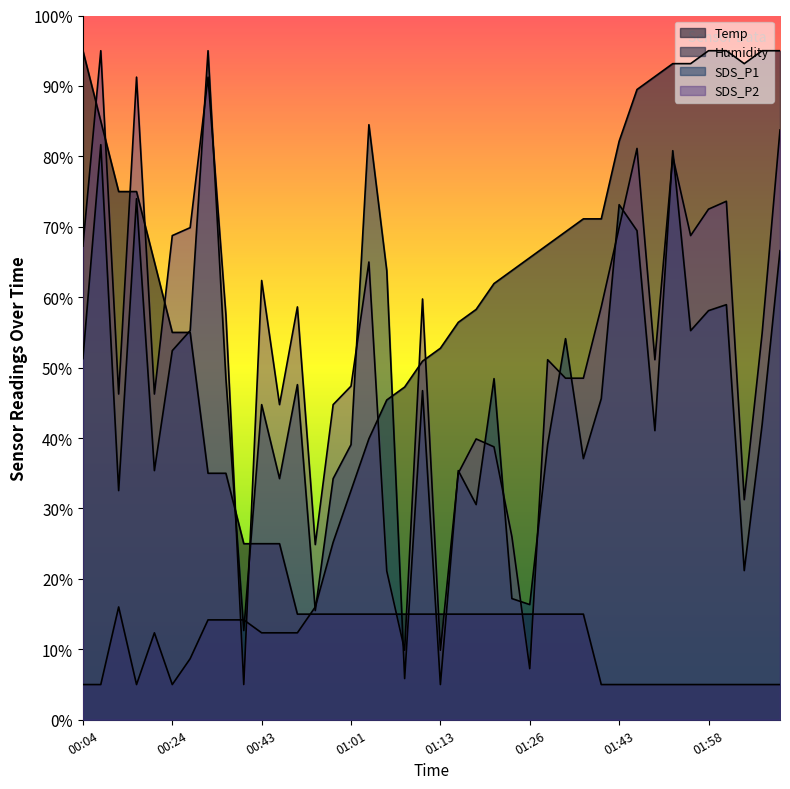

Is it true that Temp equals 24.1 at 01:13?

False